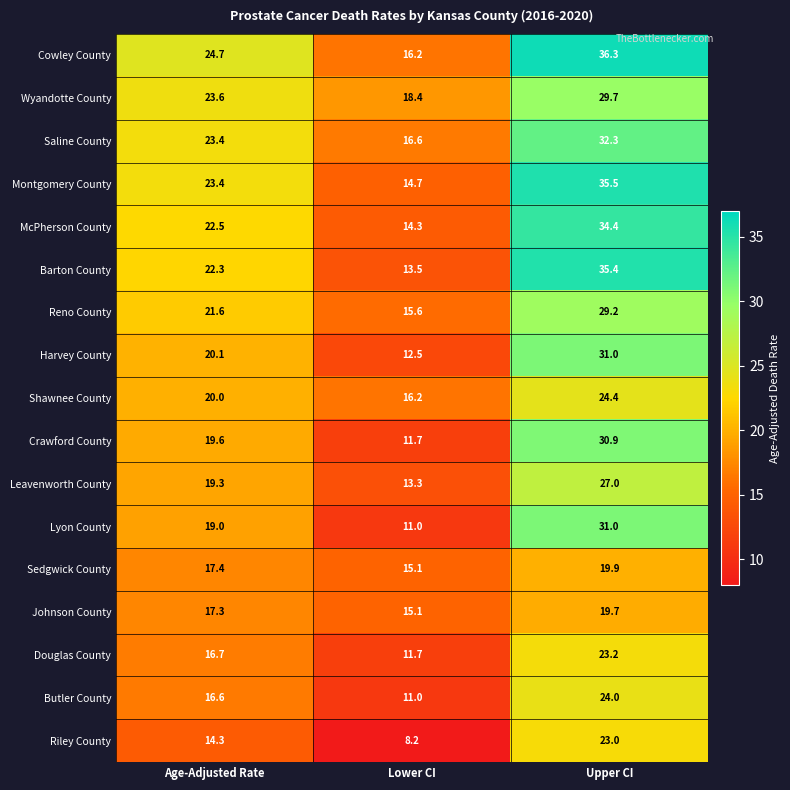

At which category is the sum across all series the highest?

Upper CI